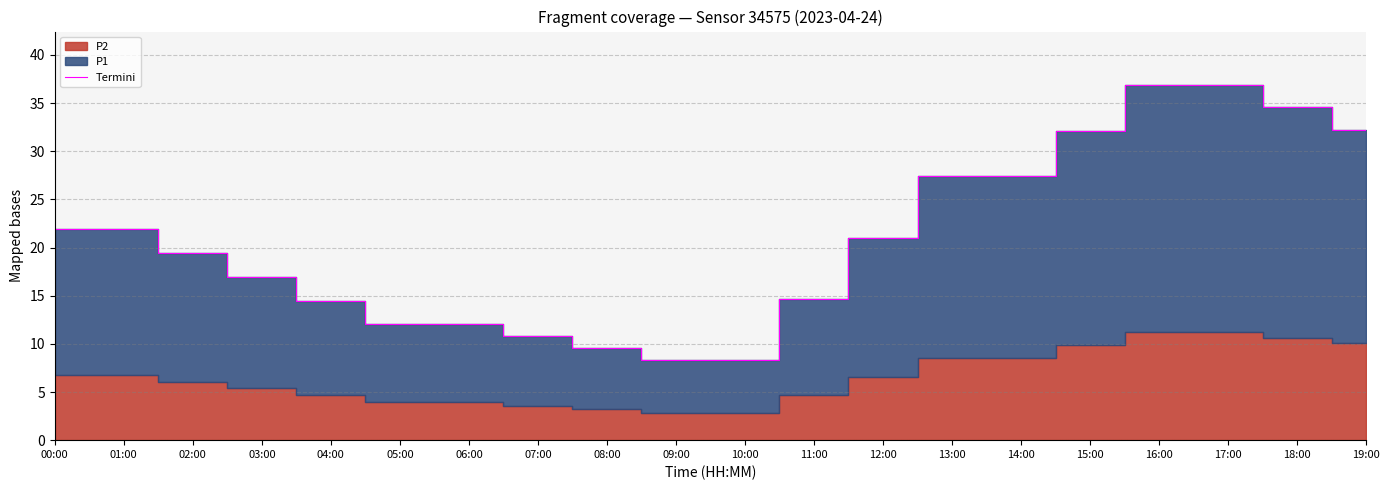

List the labels in order of value, largest first.

16:00, 17:00, 18:00, 19:00, 15:00, 13:00, 14:00, 00:00, 01:00, 12:00, 02:00, 03:00, 11:00, 04:00, 05:00, 06:00, 07:00, 08:00, 09:00, 10:00